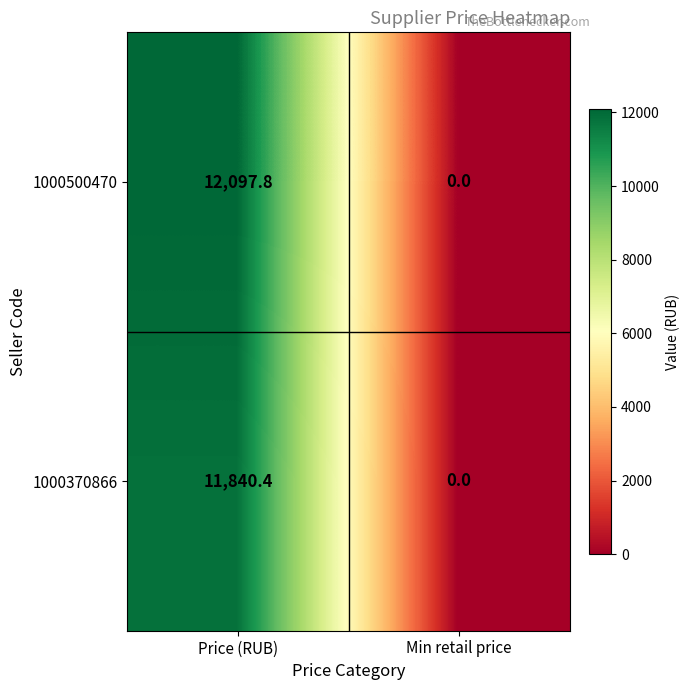

True or false: 1000500470 has a value of 5168.0 at Min retail price.

False